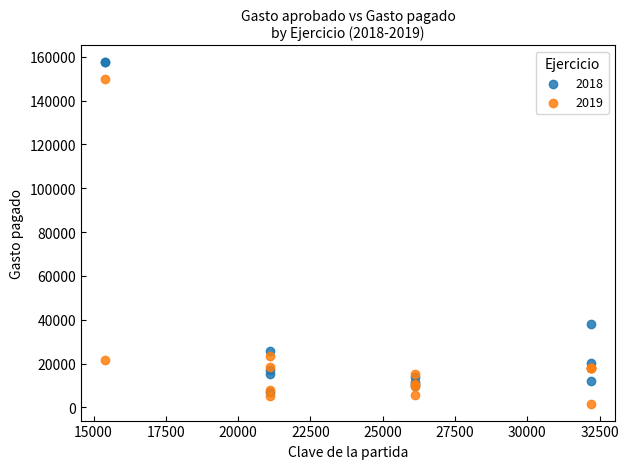

What are all the series names shown in the legend?

2018, 2019